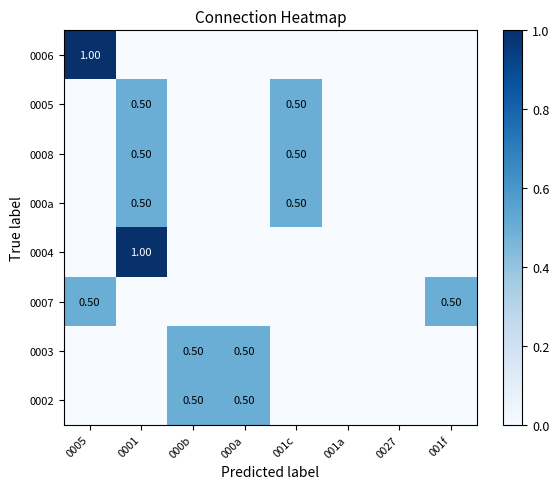

What is the difference between the highest and lowest values at 000b?

0.5